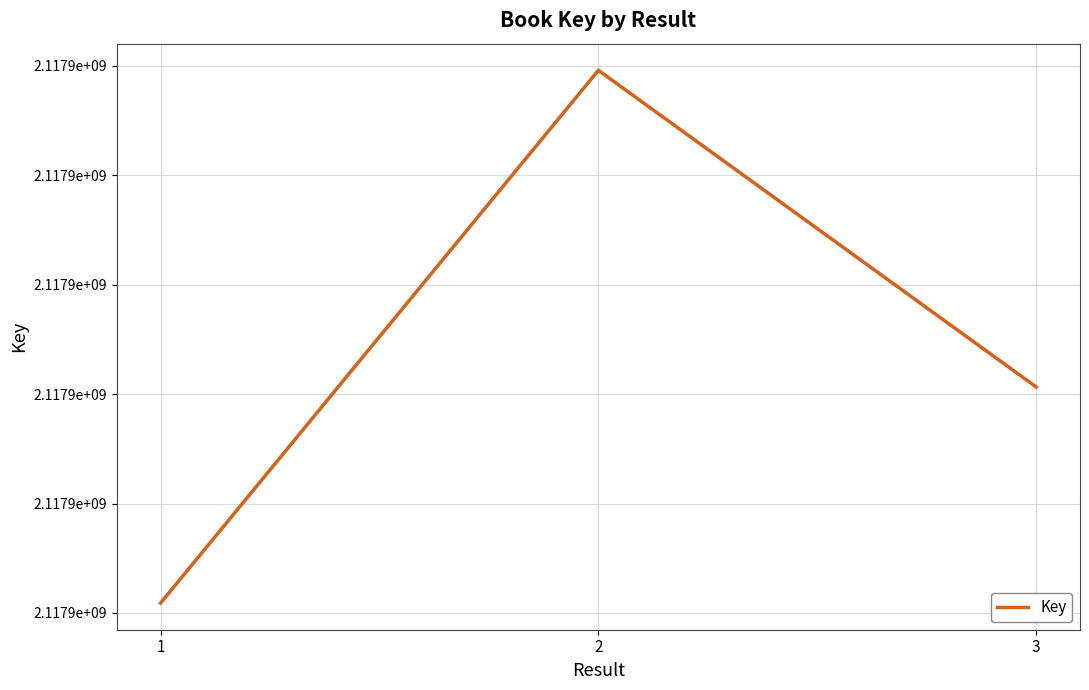

At which category does the chart reach its peak across all series?

2